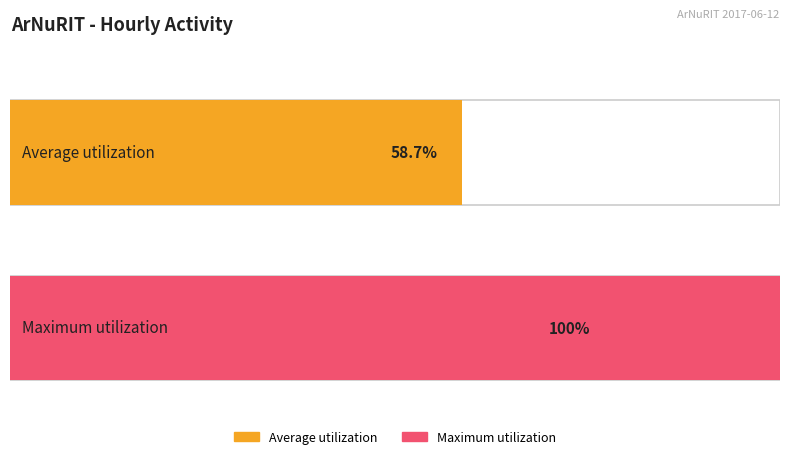

Does the chart contain any negative values?

No